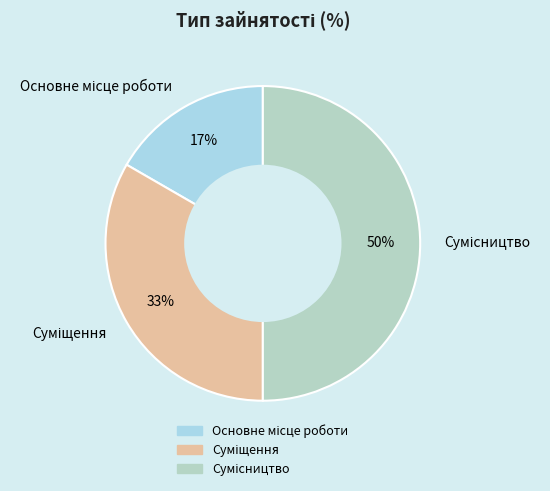

To the nearest percent, what is the difference between the largest and smallest slice percentages?

33%